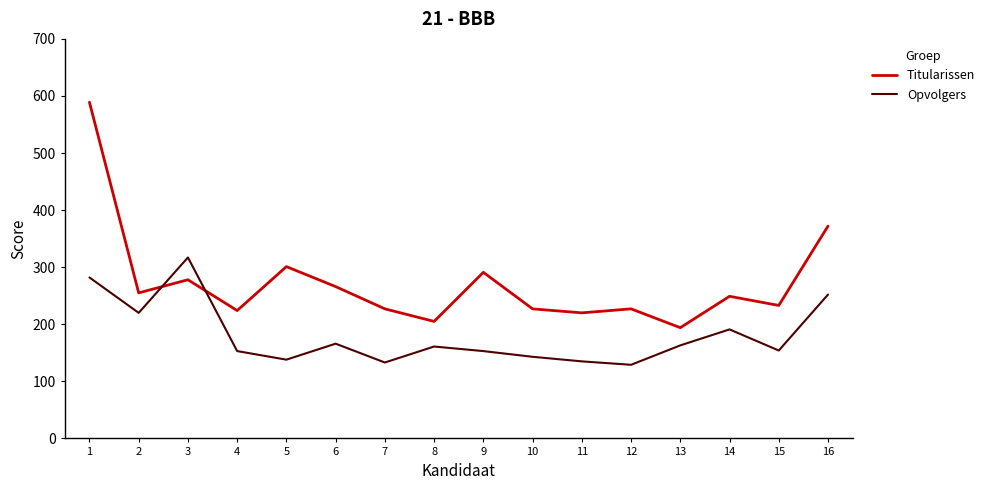

The value of Titularissen at 1 is 152. True or false?

False